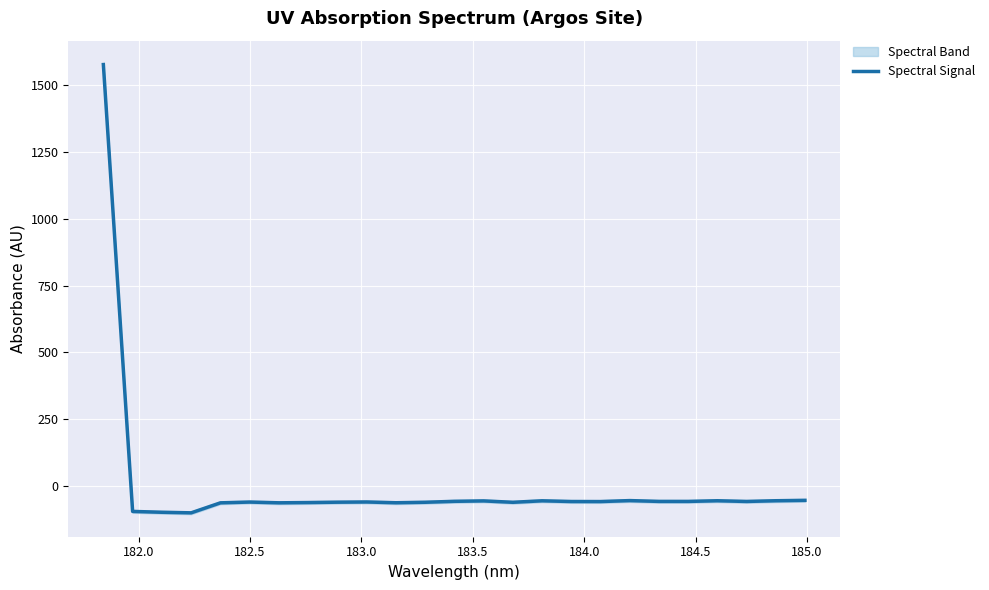

True or false: the data has more than 2 interior local peaks.

True